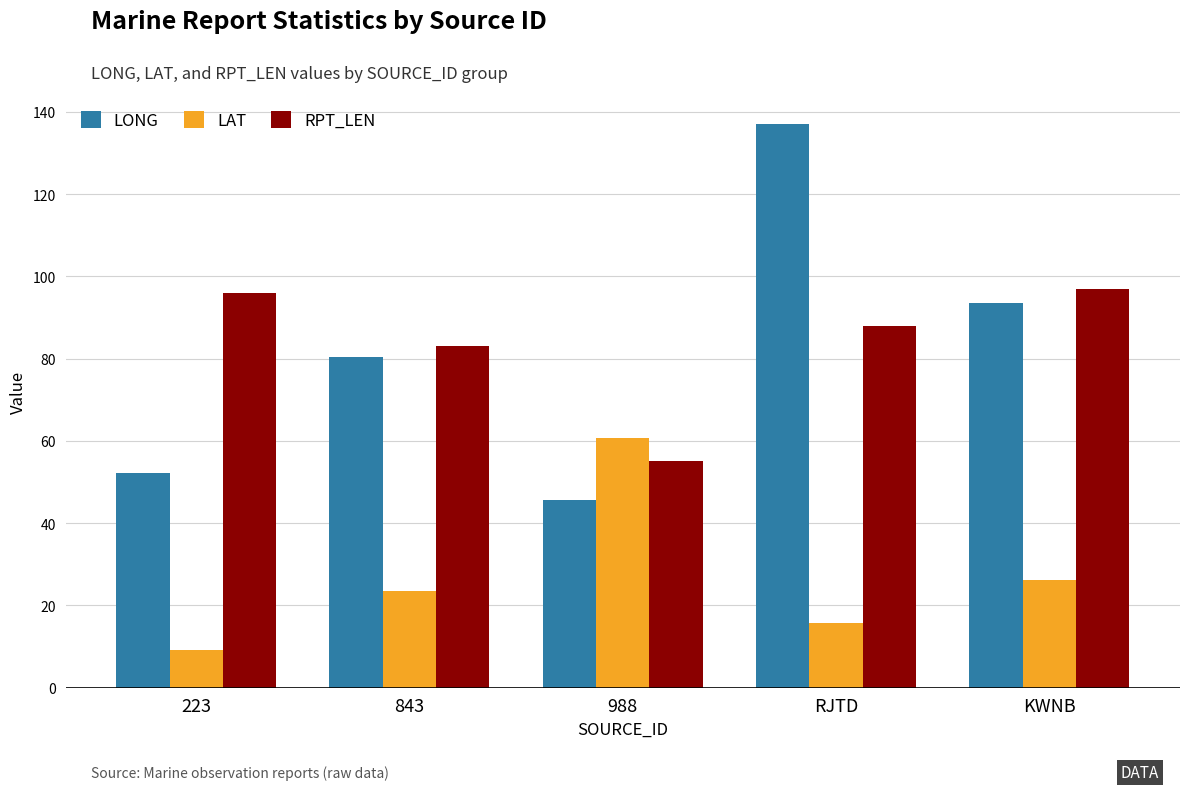

Reading right to left, what are all the values shown in this chart?

LONG: KWNB=93.6	RJTD=137.0	988=45.6	843=80.5	223=52.3
LAT: KWNB=26.1	RJTD=15.7	988=60.6	843=23.4	223=9.2
RPT_LEN: KWNB=97.0	RJTD=88.0	988=55.0	843=83.0	223=96.0